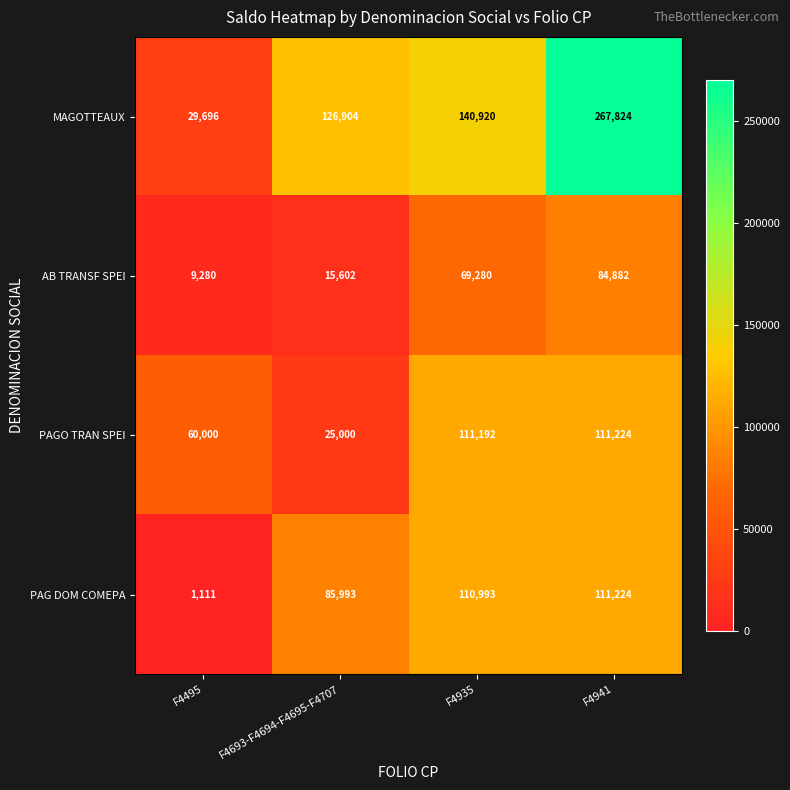

What is the total value across all series at F4935?

432385